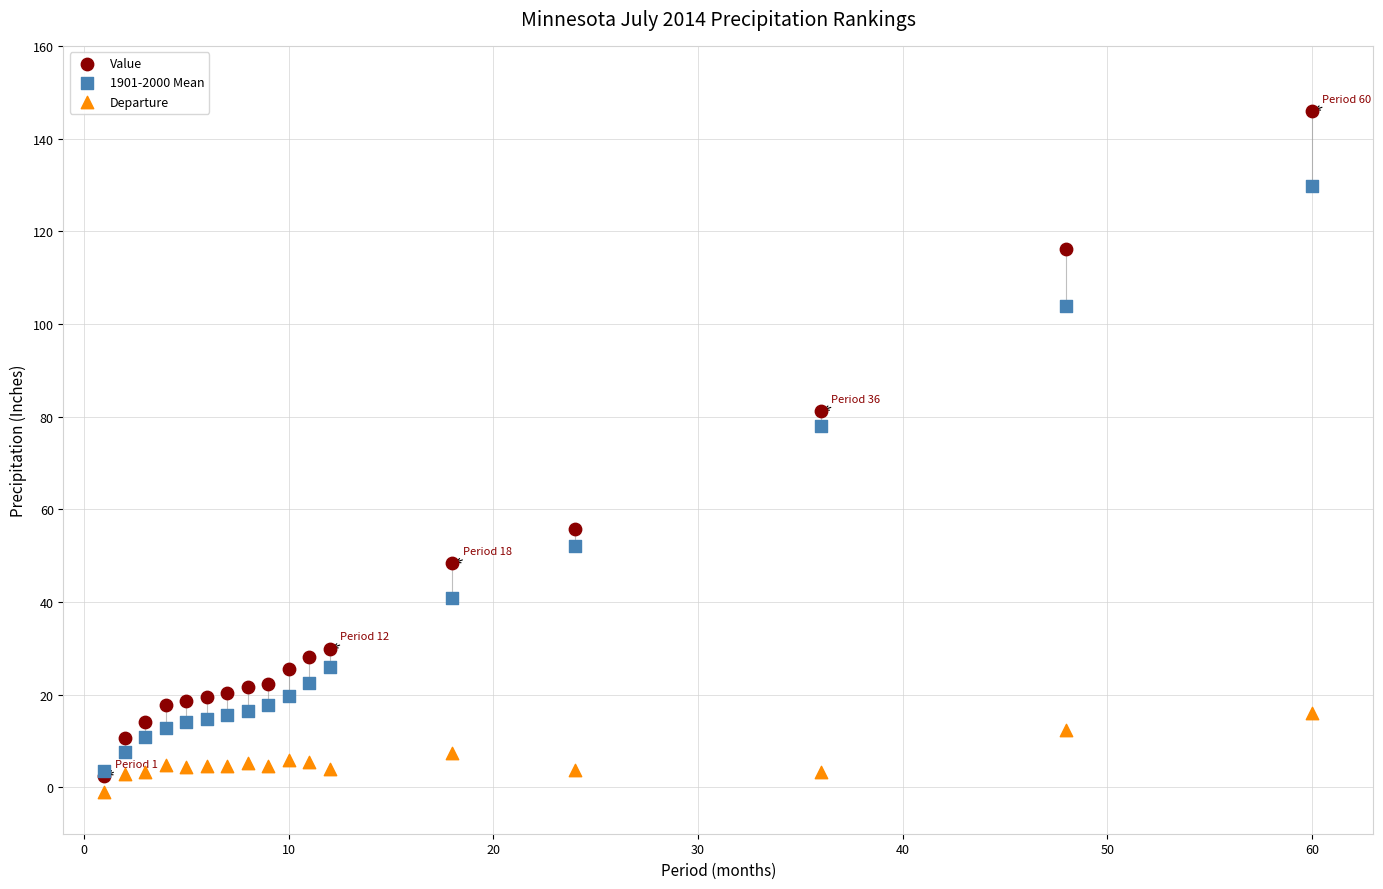

Across all series, what Y value is closest to 72?

78.0